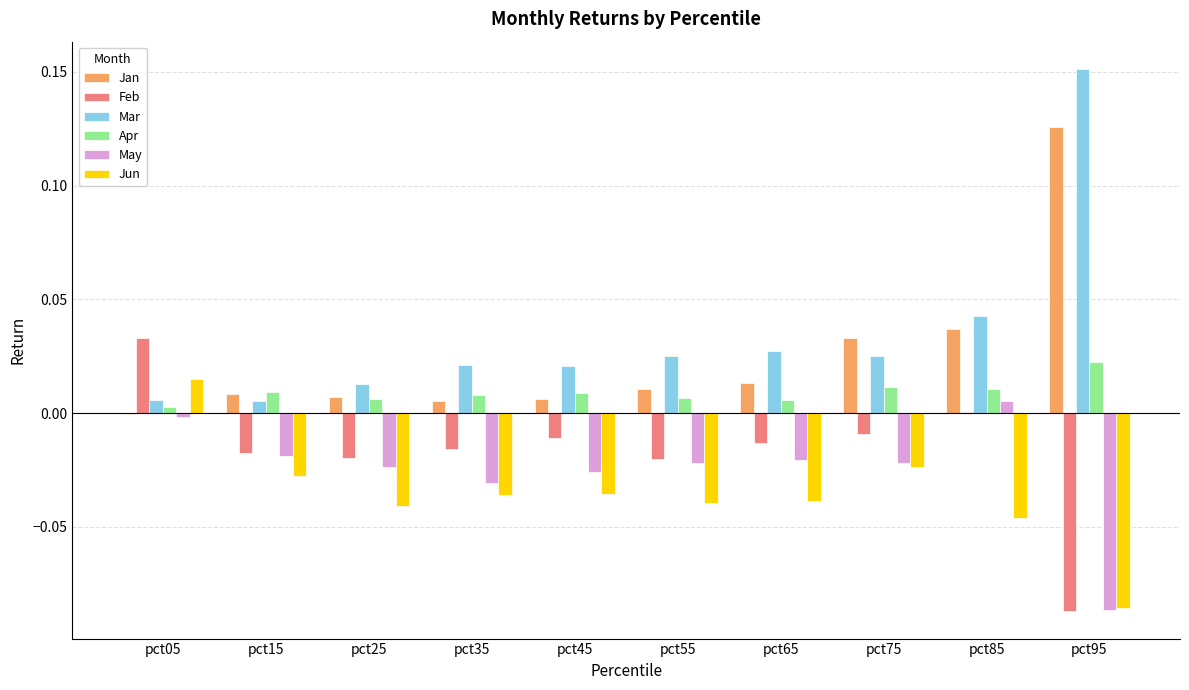

Which label corresponds to the largest value in the chart?

pct95